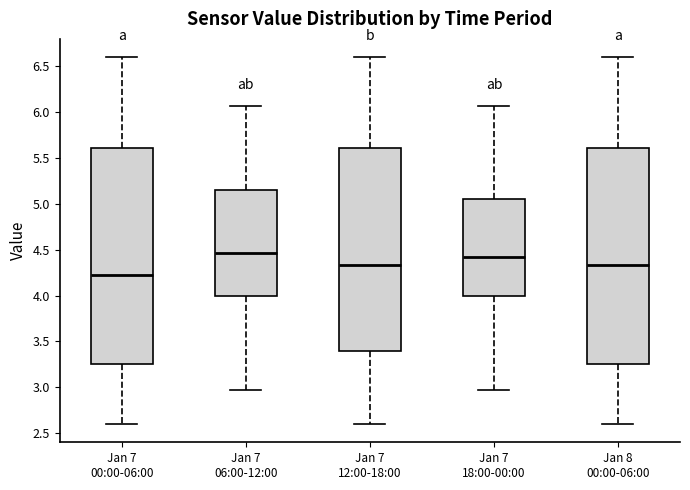

Reading left to right, transcribe this box plot: for each box, give where its median line is, the range the box spans, and where its two whiskers end, as read against the y-axis. The values are not printed on the chart, so give them approximately, as read against the axis.

Jan 7 00:00-06:00: median 4.25, box 3.25 to 5.60, whiskers 2.60 to 6.60
Jan 7 06:00-12:00: median 4.45, box 4.00 to 5.15, whiskers 2.95 to 6.05
Jan 7 12:00-18:00: median 4.35, box 3.40 to 5.60, whiskers 2.60 to 6.60
Jan 7 18:00-00:00: median 4.40, box 4.00 to 5.05, whiskers 2.95 to 6.05
Jan 8 00:00-06:00: median 4.35, box 3.25 to 5.60, whiskers 2.60 to 6.60